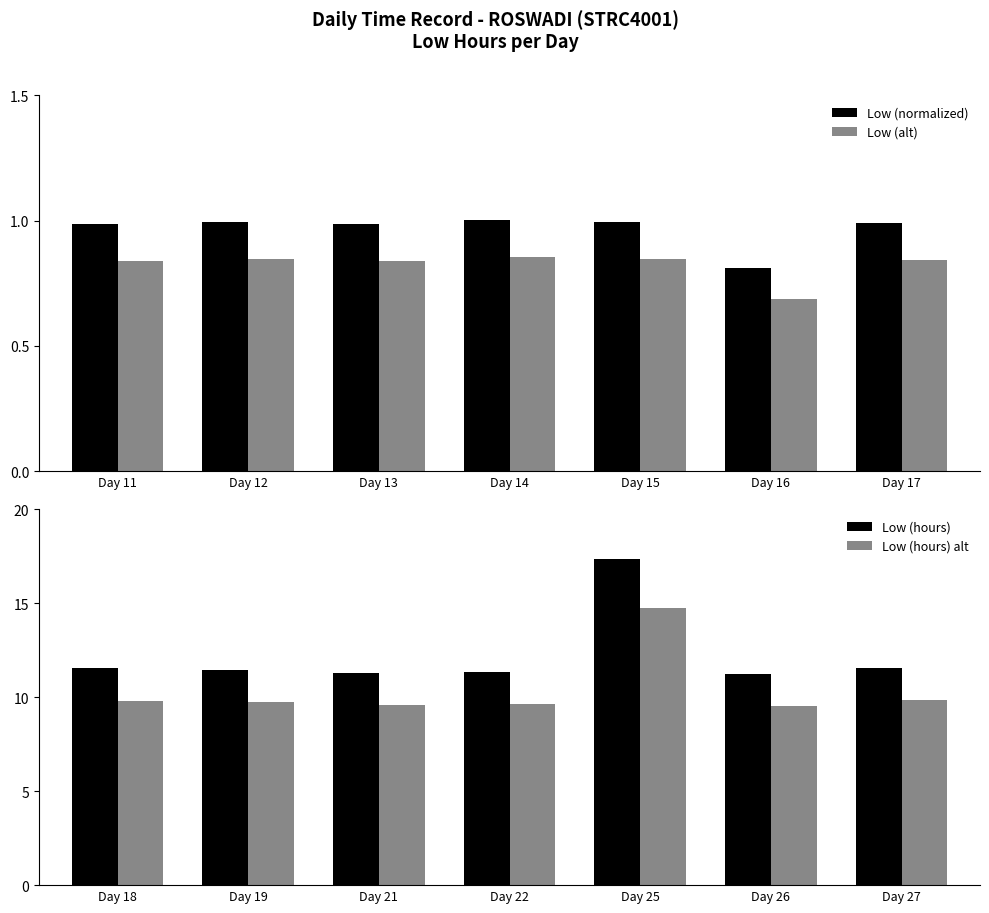

What is the difference between the maximum and minimum values in the Low (normalized) series?

0.2